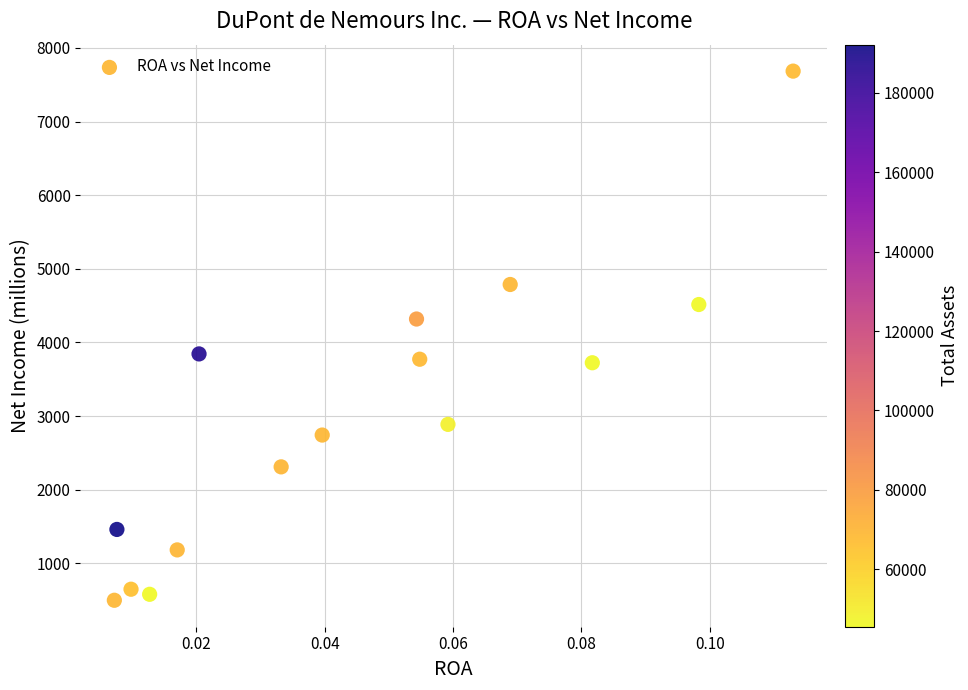

What is the range of Y values (max minus min)?

7187